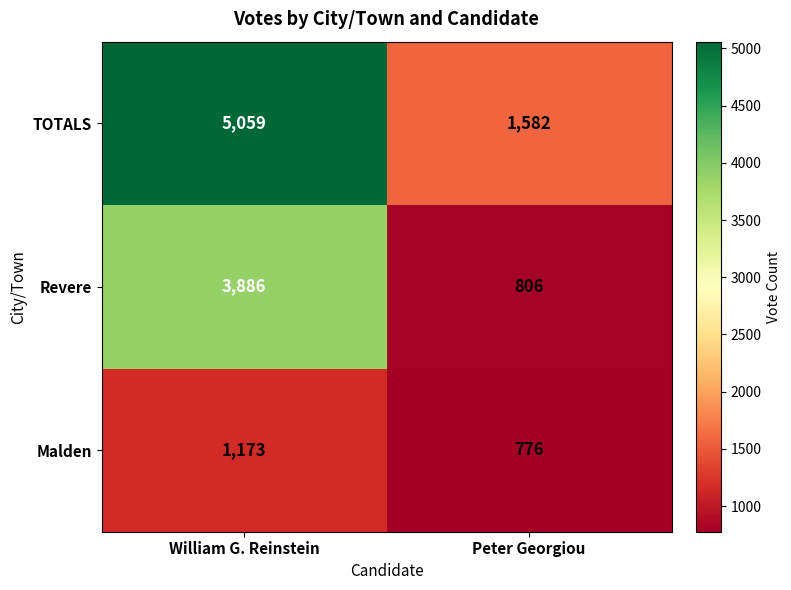

Which series changed the most between William G. Reinstein and Peter Georgiou?

TOTALS